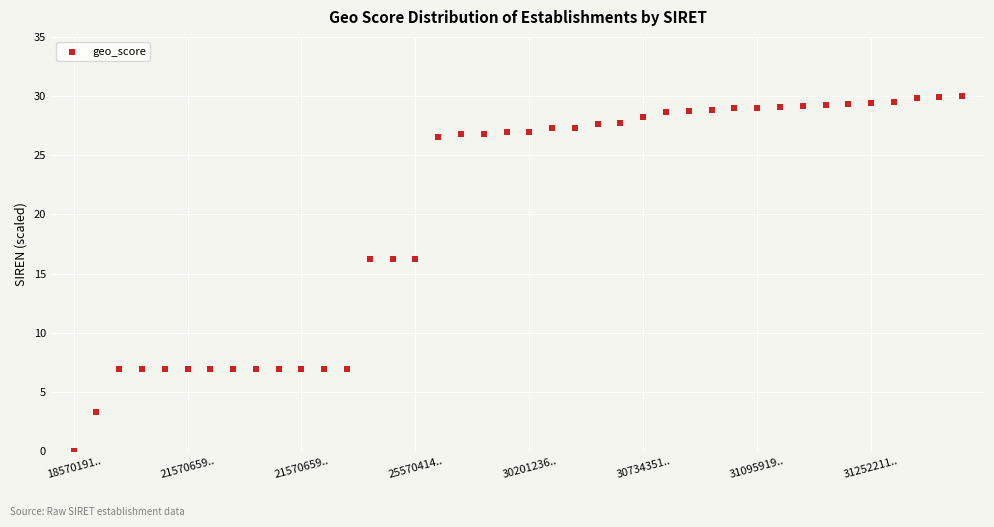

What is the range of Y values (max minus min)?

30.0